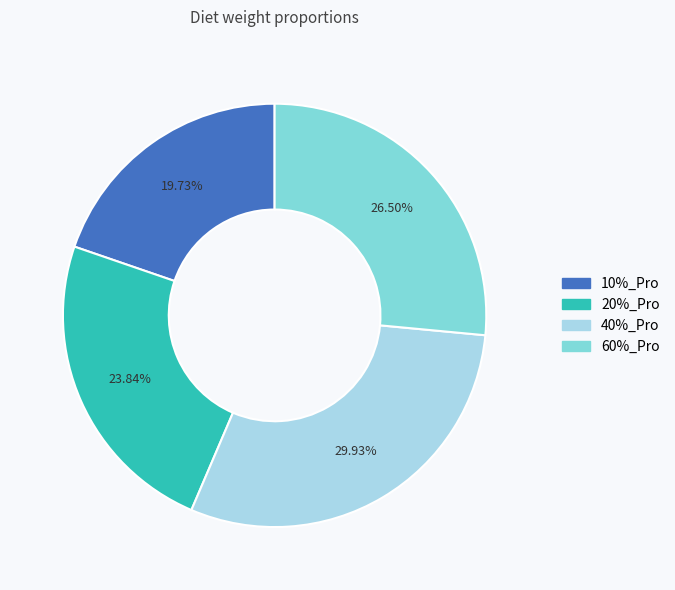

Combined, what portion of the pie is 40%_Pro and 20%_Pro?

53.8%